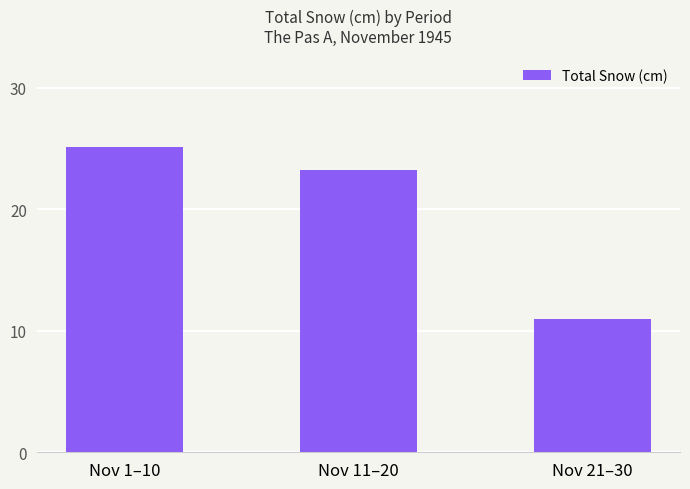

What is the difference between the values at Nov 11–20 and Nov 21–30?

12.2